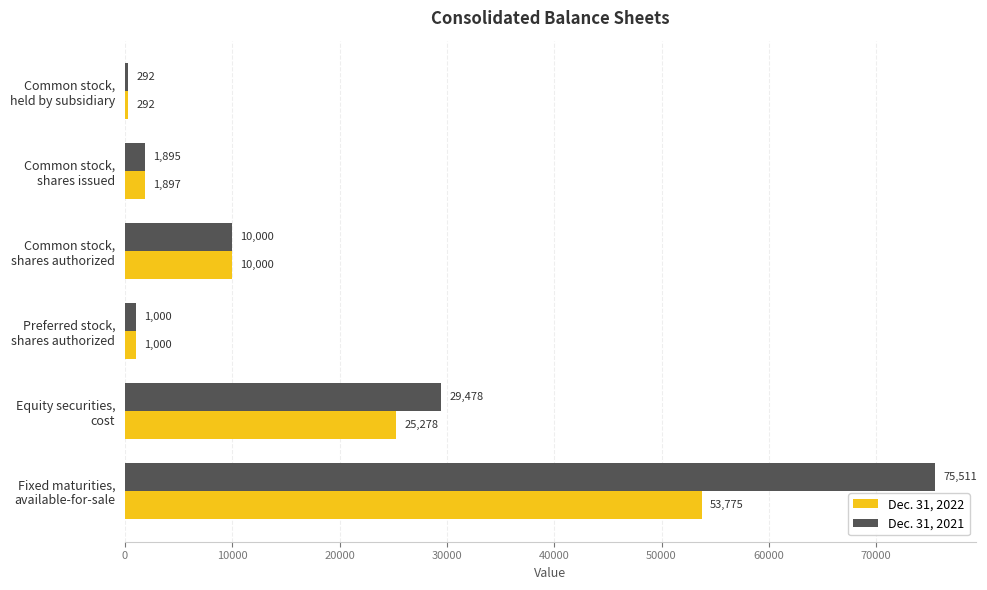

What is the smallest value displayed?

292